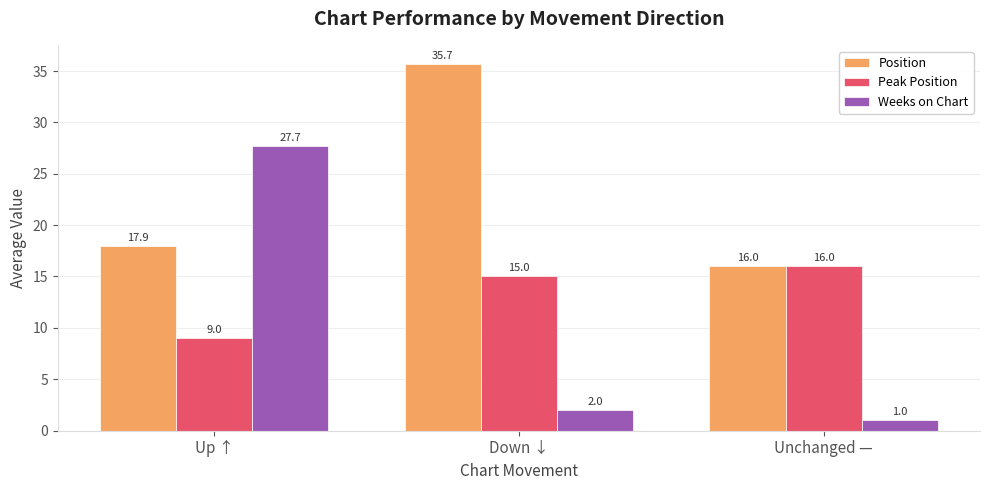

What position from the left is Down ↓?

2